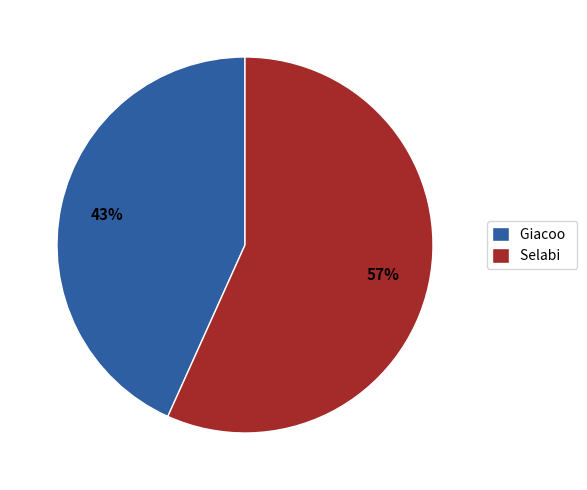

Rank the categories by value from lowest to highest.

Giacoo, Selabi